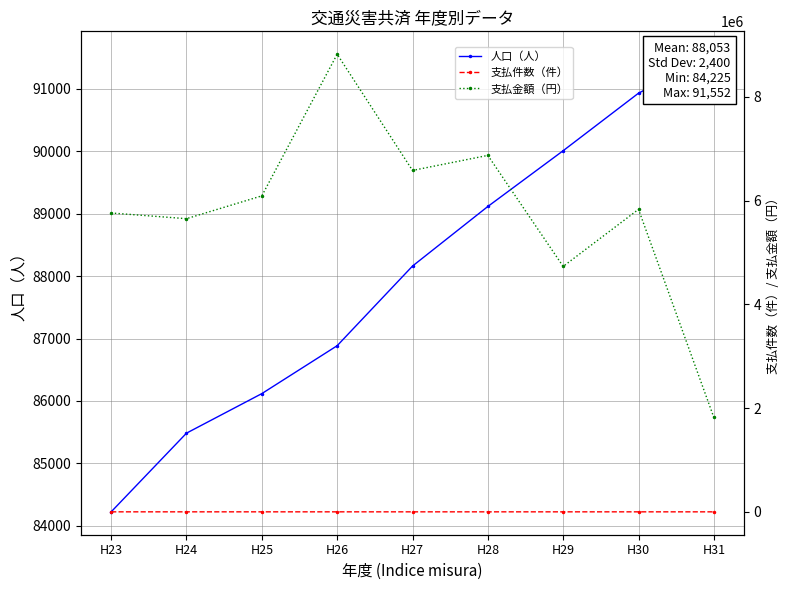

What is the average value of the 支払件数（件） series?

93